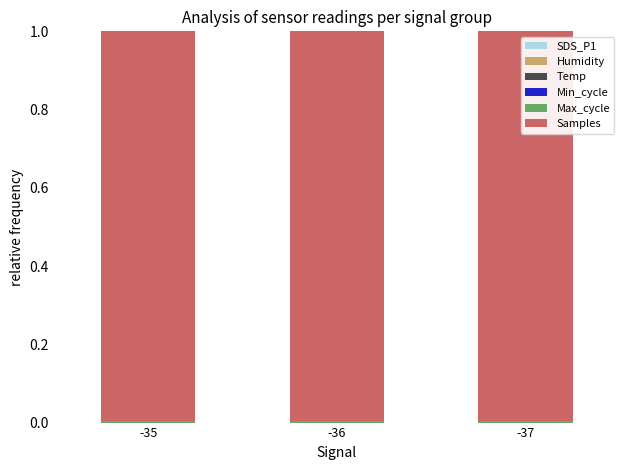

Is it true that Samples equals 1.4 at -35?

False